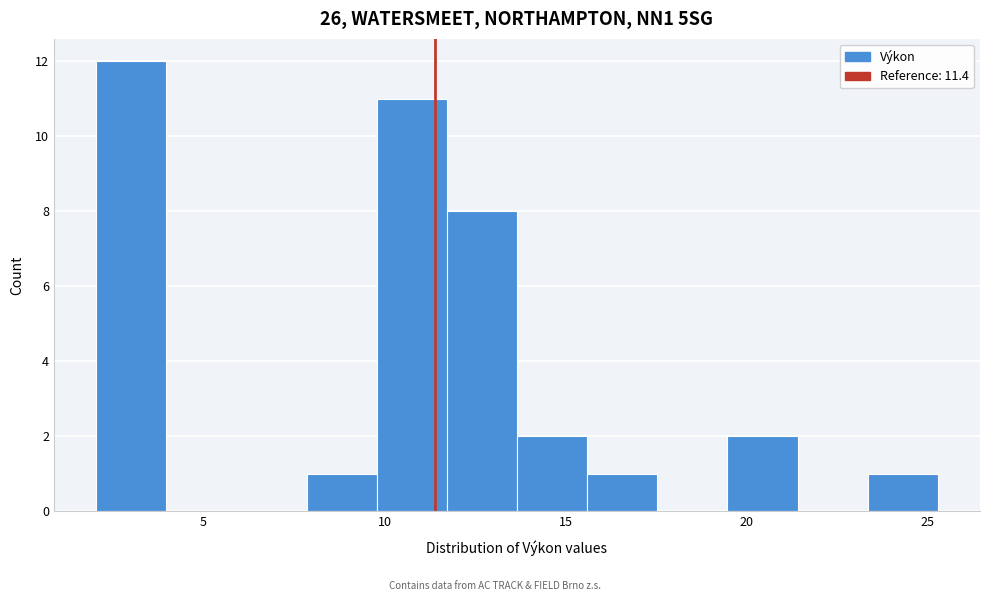

Around what value on the x-axis is the tallest bar? Give the approximate position of its centre, as read against the axis.

3.0